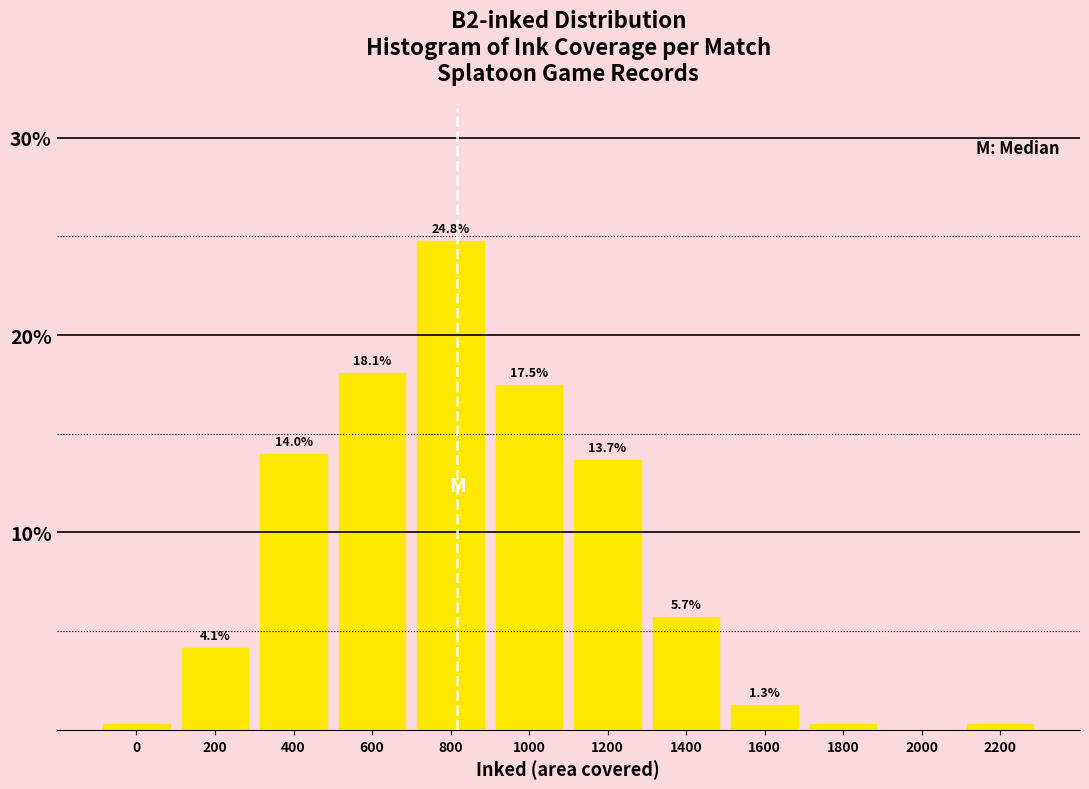

Is it true that the value at 200 is 1.9?

False